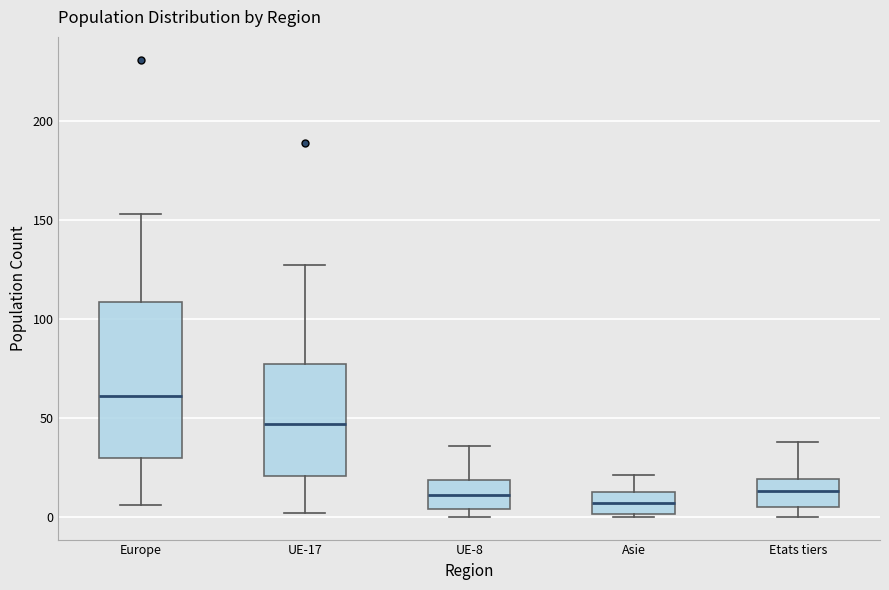

Reading left to right, read every box against the y-axis: the position of its median line, the range the box covers, and the ends of its whiskers. The values are not printed on the chart, so give them approximately, as read against the axis.

Europe: median 60, box 30 to 110, whiskers 5 to 155
UE-17: median 45, box 20 to 75, whiskers 0 to 125
UE-8: median 10, box 5 to 20, whiskers 0 to 35
Asie: median 5, box 0 to 15, whiskers 0 to 20
Etats tiers: median 15, box 5 to 20, whiskers 0 to 40